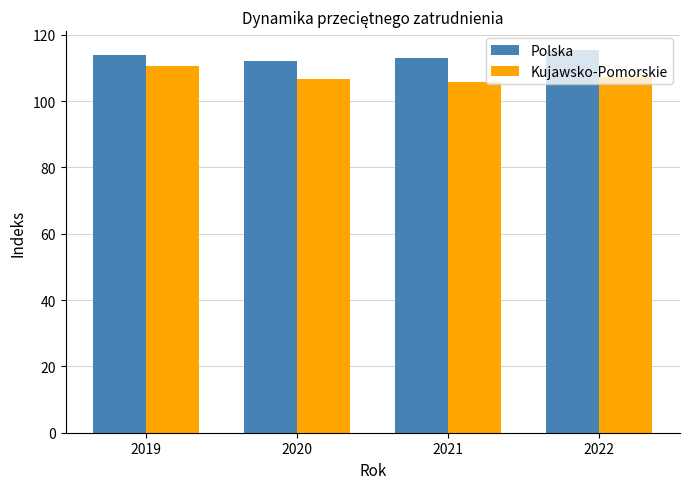

At which label does Kujawsko-Pomorskie reach its peak?

2019